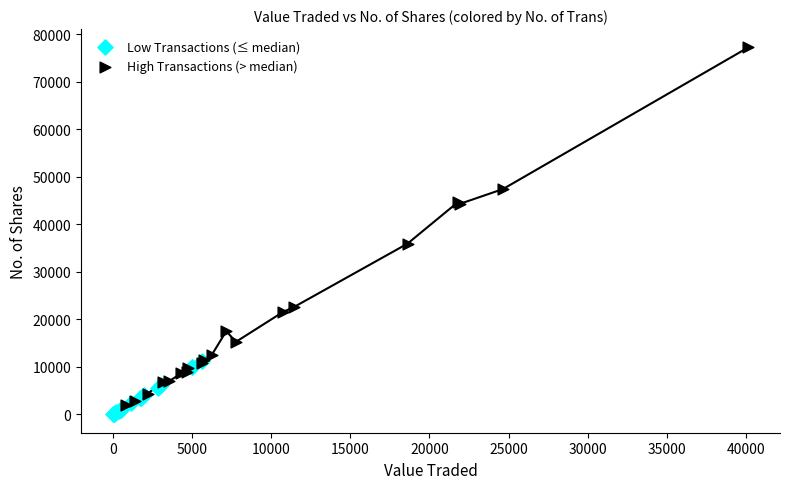

Which series has the largest Y range (max minus min)?

High Transactions (> median)